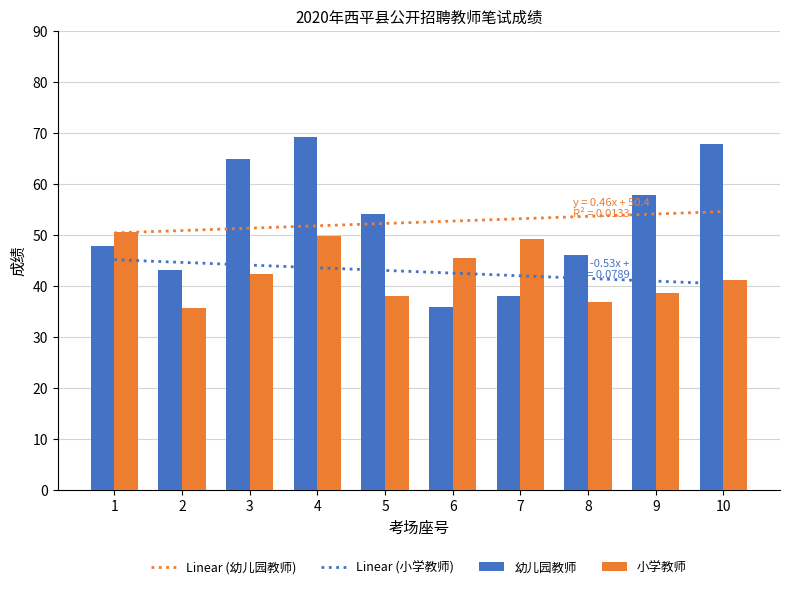

Reading left to right, transcribe all the data shown in this chart.

幼儿园教师: 47.8	43.1	64.8	69.2	54.1	35.9	37.9	46.1	57.7	67.8
小学教师: 50.5	35.7	42.3	49.8	37.9	45.5	49.2	36.8	38.5	41.1